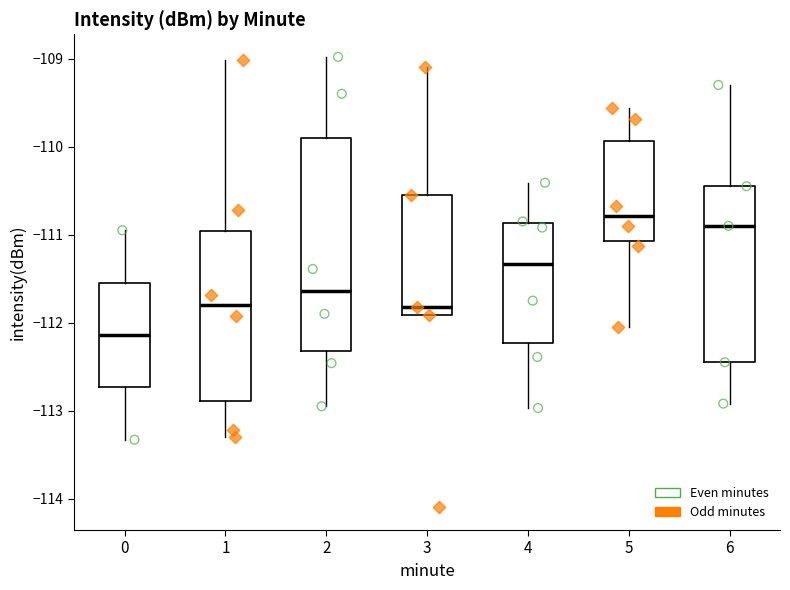

Where does the lower whisker of the box at x = 0 end on the y-axis? The values are not printed on the chart, so give them approximately, as read against the axis.

-113.3